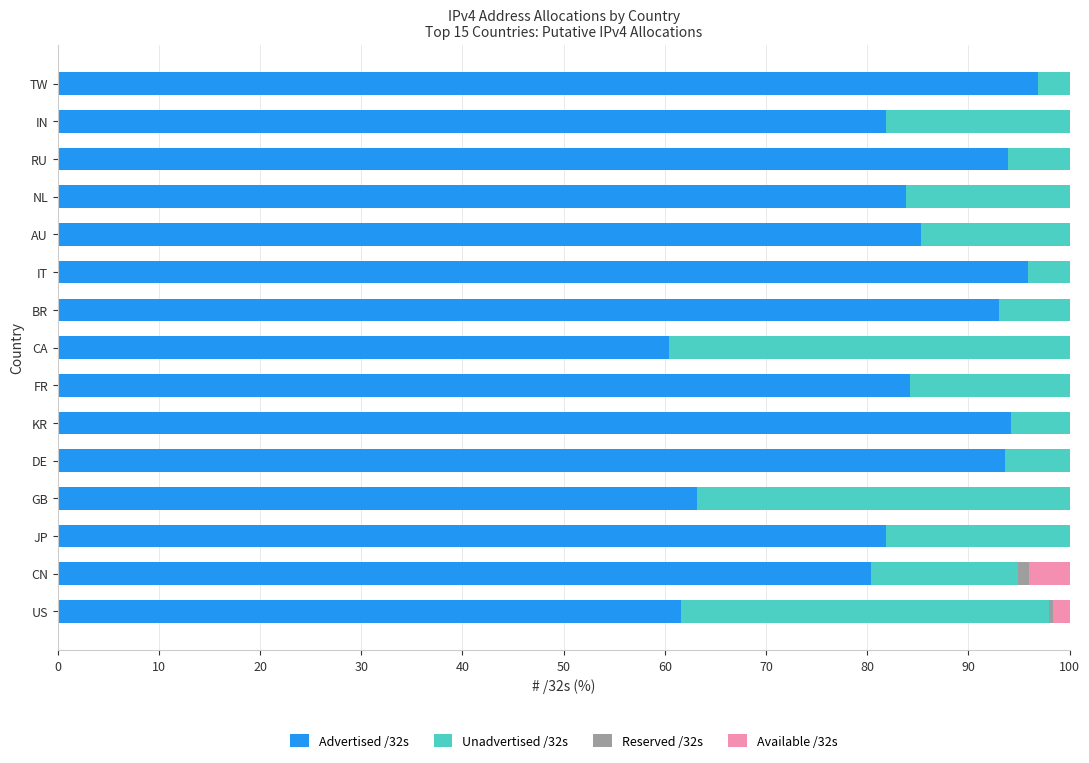

How many categories are shown in the chart?

15